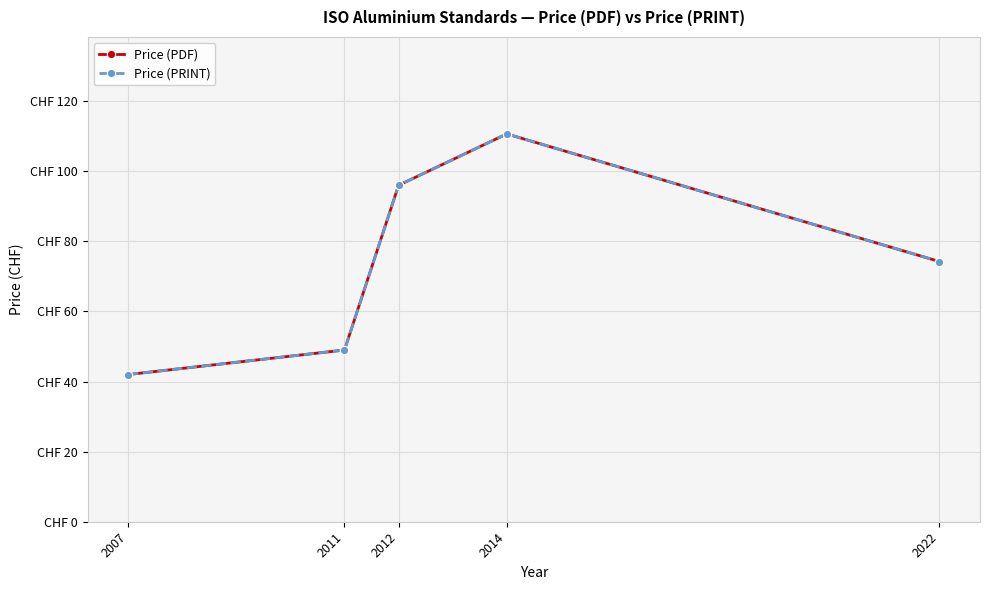

Between 2014 and 2022, which series saw the biggest shift?

Price (PDF)